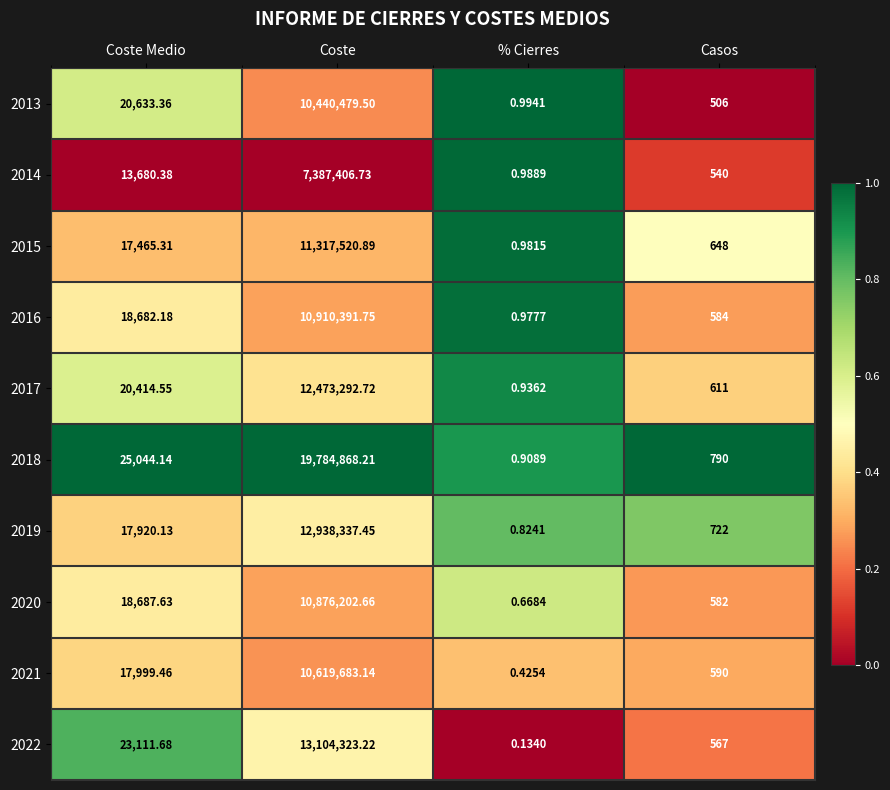

Count the number of categories in the chart.

4